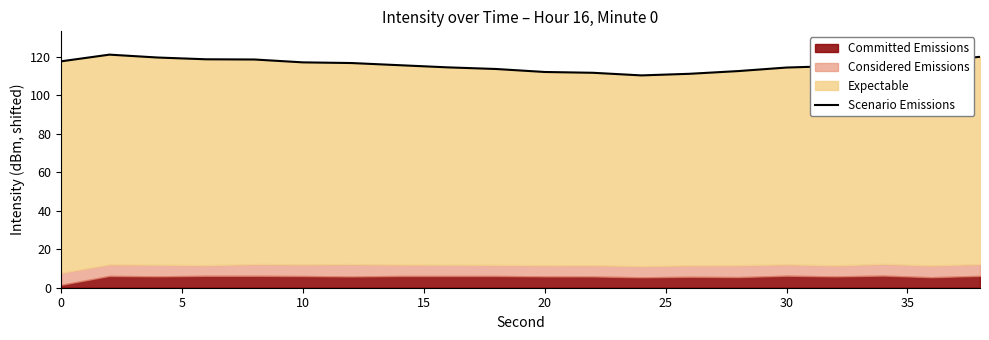

Count the number of categories in the chart.

20